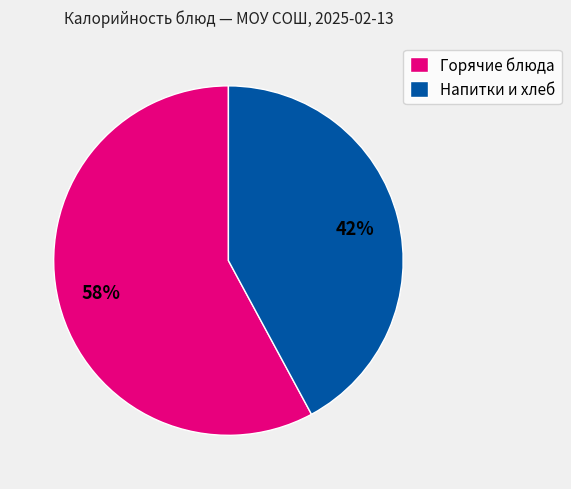

The Горячие блюда slice represents 58% of the pie. True or false?

True